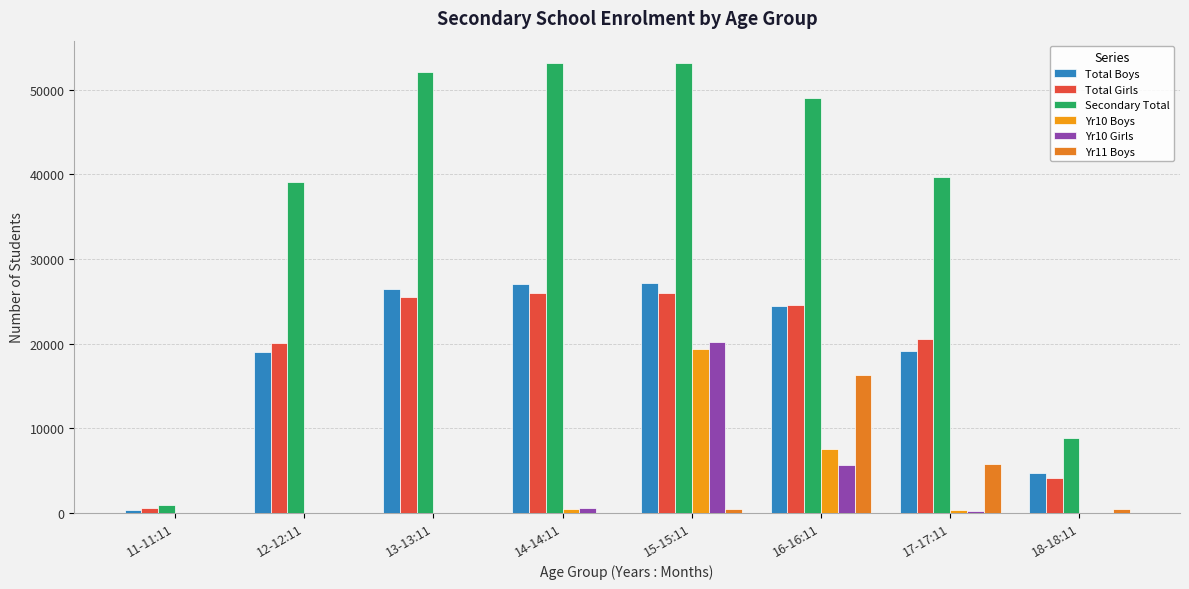

What are all the series names shown in the legend?

Total Boys, Total Girls, Secondary Total, Yr10 Boys, Yr10 Girls, Yr11 Boys